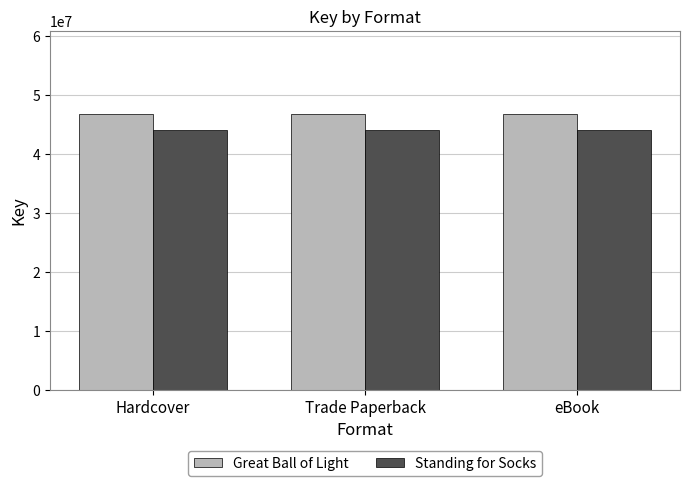

The Standing for Socks series shows 20271069 at Hardcover. True or false?

False